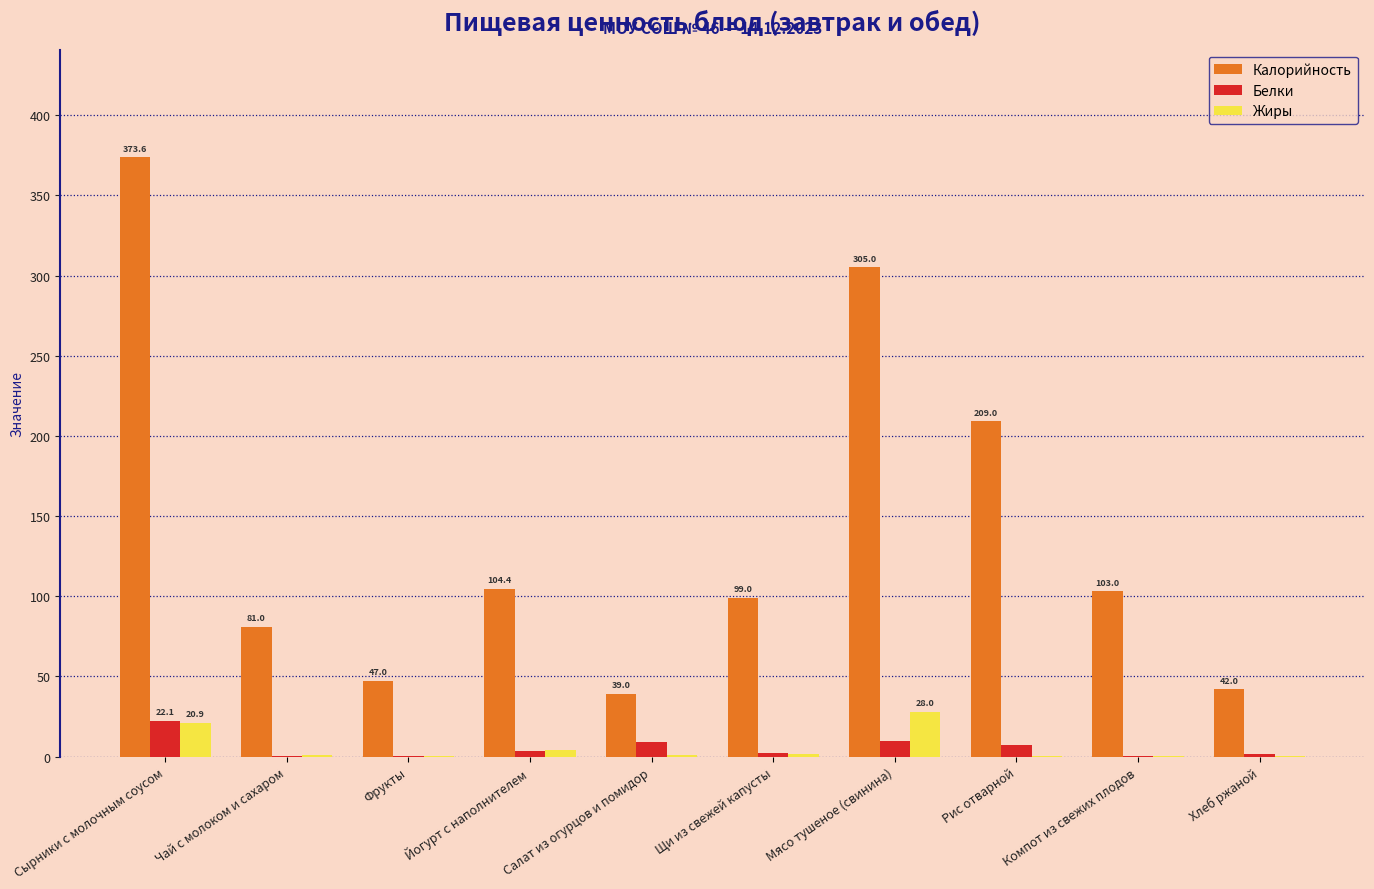

True or false: Калорийность has a value of 373.6 at Сырники с молочным соусом.

True